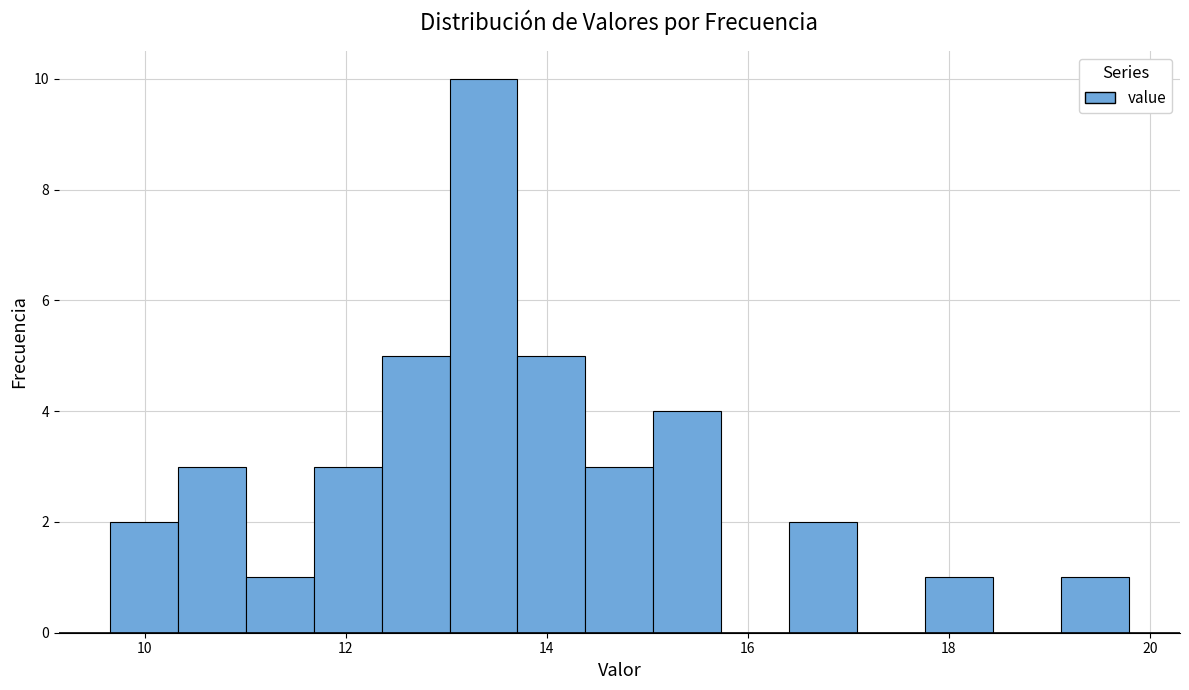

Read against the x-axis, roughly where is the centre of the tallest bar?

13.4